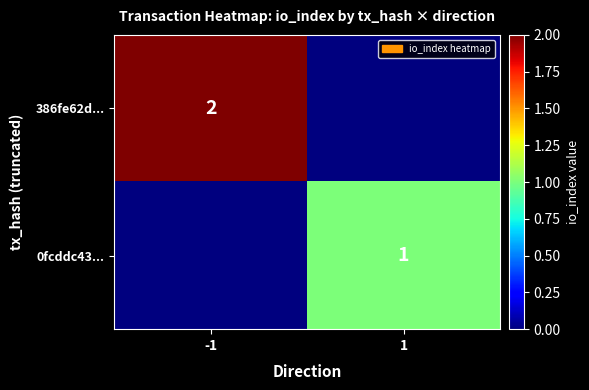

Is it true that 386fe62d... equals 4 at -1?

False